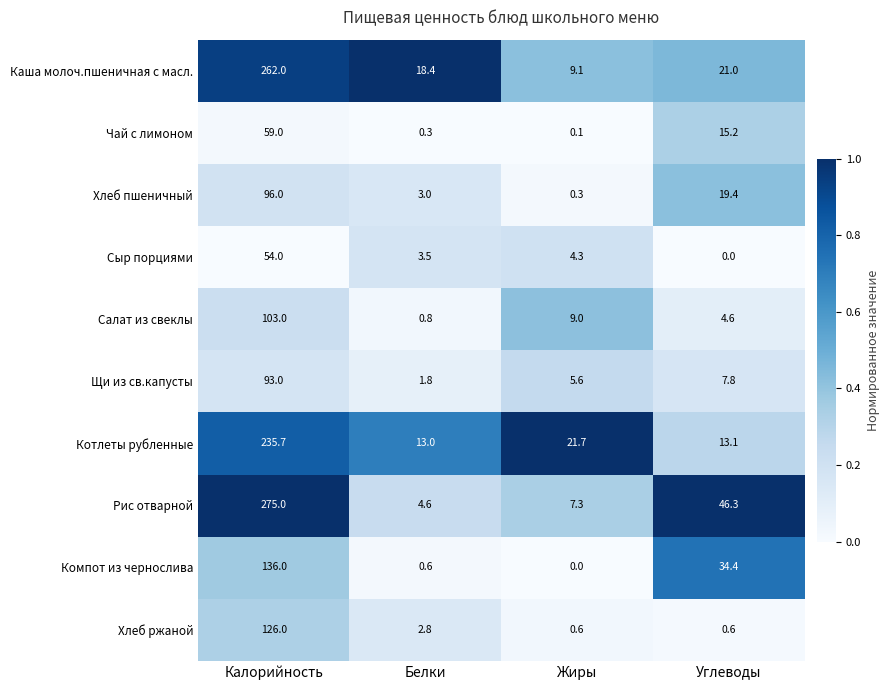

Which series has the largest range (max minus min)?

Рис отварной